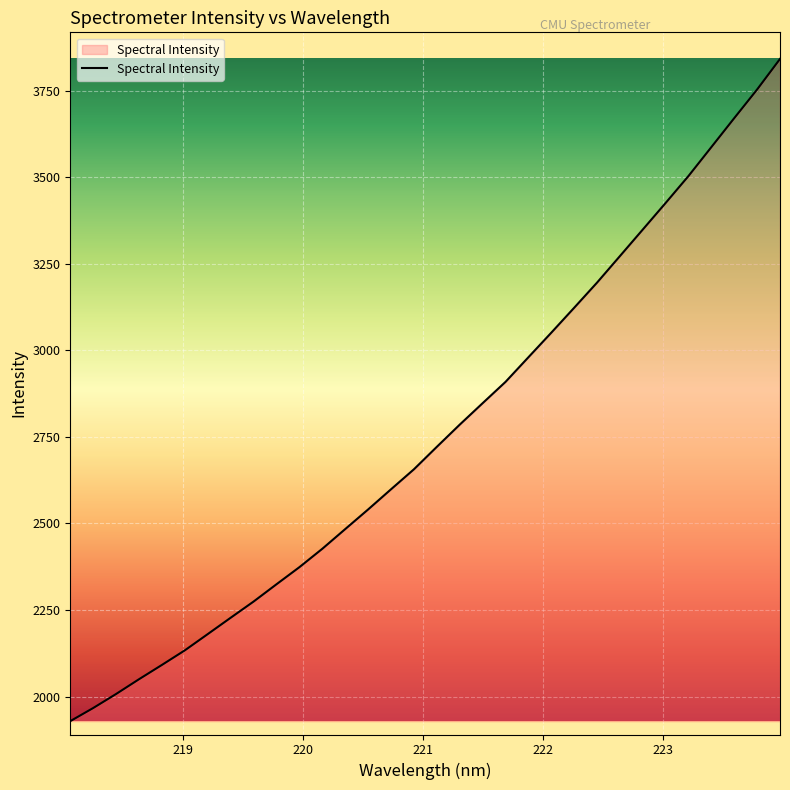

What is the smallest value displayed?

1929.1